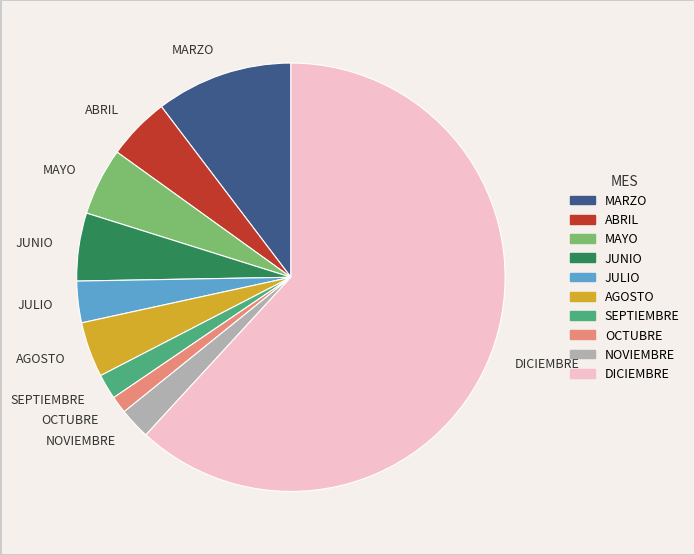

Is there a majority slice in this chart?

Yes